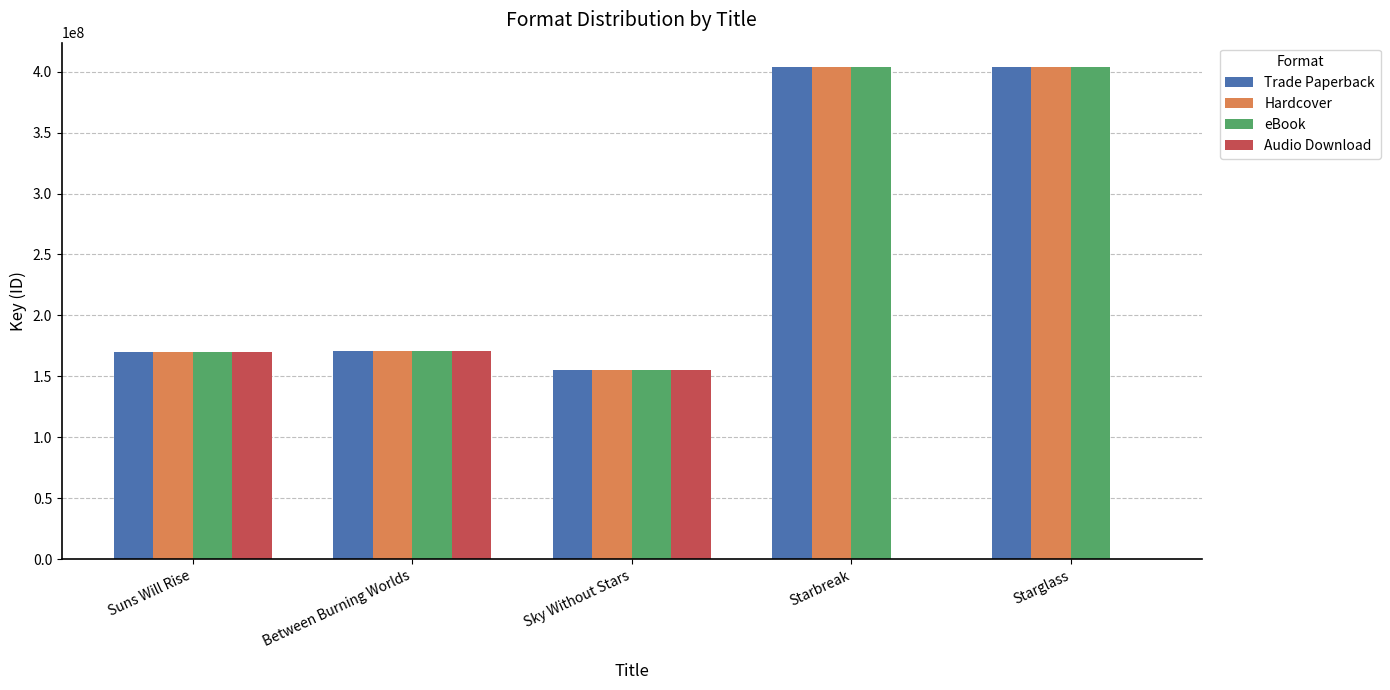

How many series are shown in this chart?

4